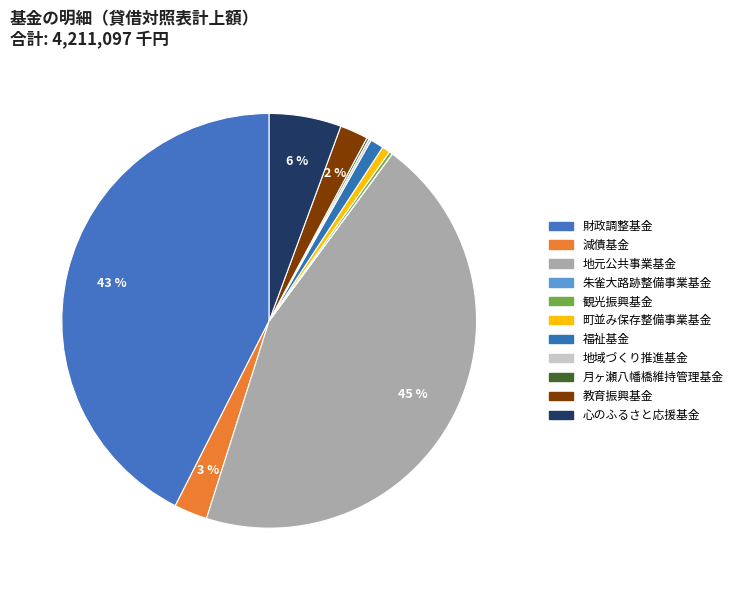

Count the number of slices in the pie.

11